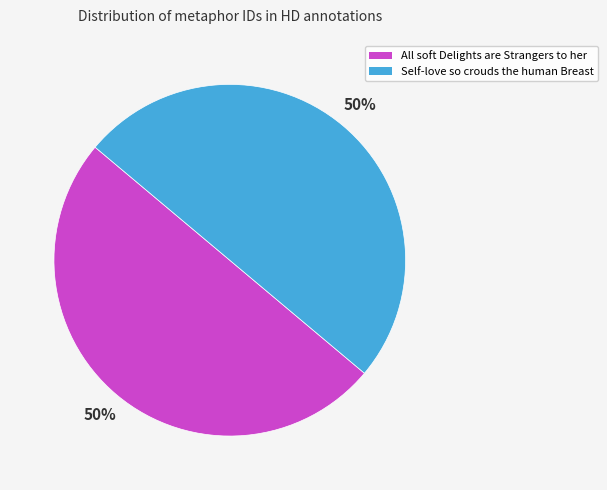

True or false: Self-love so crouds the human Breast accounts for 56% of the total.

False